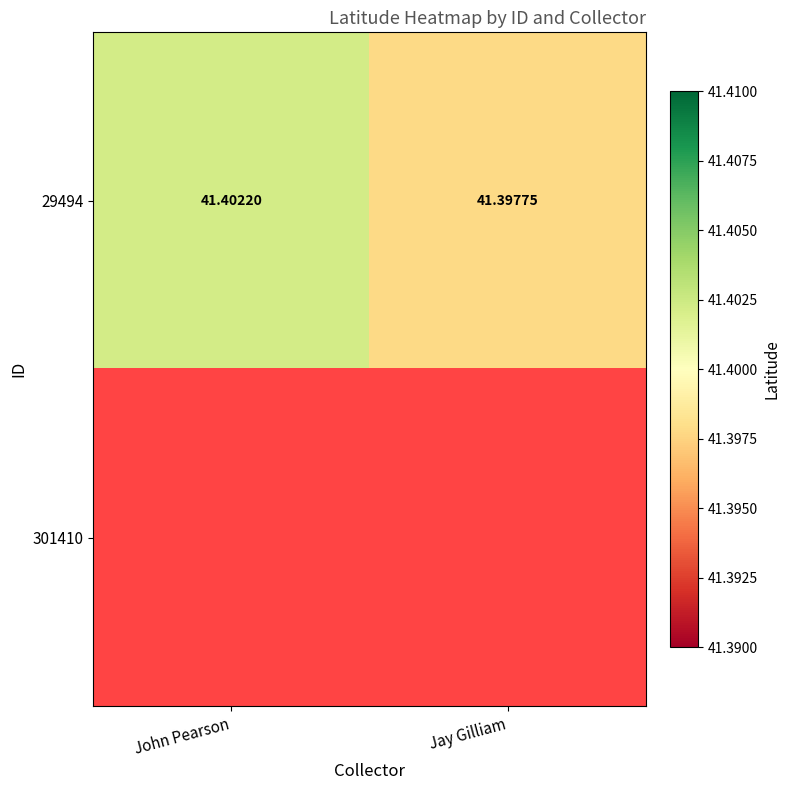

Is it true that 29494 equals 57.9 at Jay Gilliam?

False